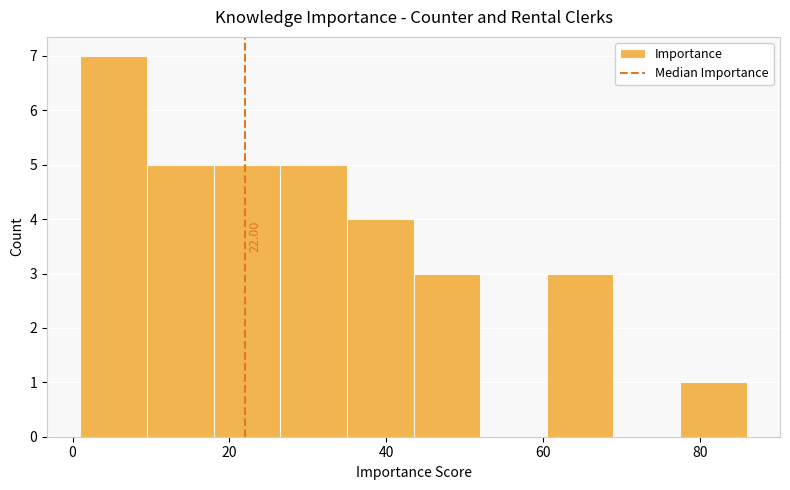

Which range on the x-axis has the tallest bar?

1.0 to 9.5